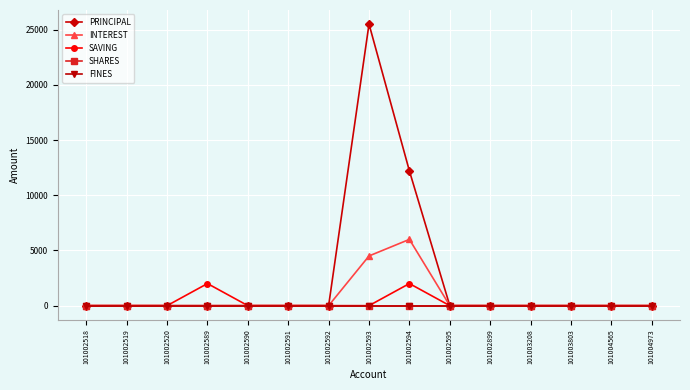

What is the highest value of the SAVING series?

2000